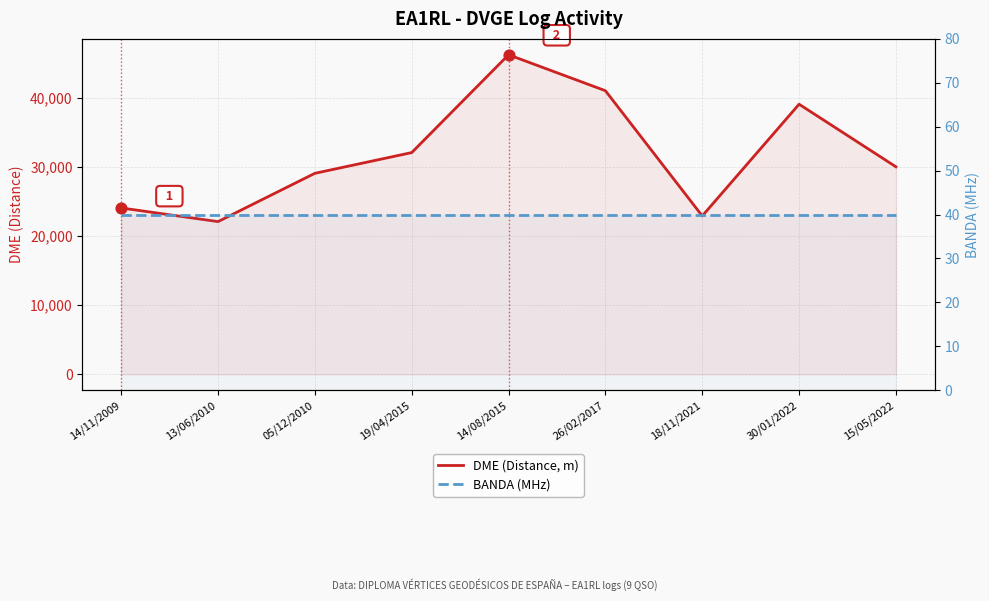

Which series has the largest total across all categories?

DME (Distance, m)